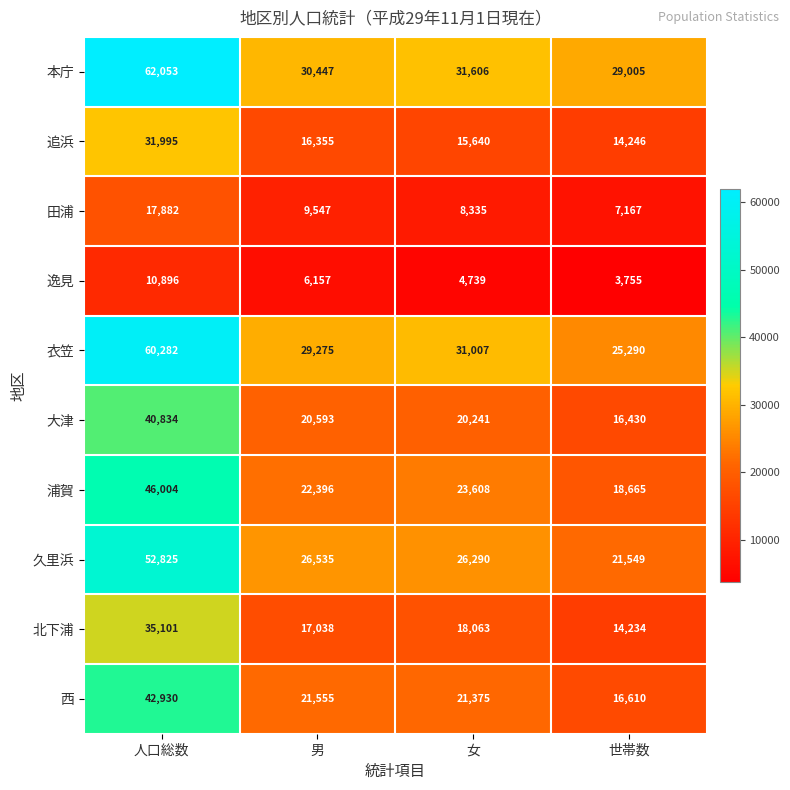

Rank the series at 世帯数 from highest to lowest value.

本庁, 衣笠, 久里浜, 浦賀, 西, 大津, 追浜, 北下浦, 田浦, 逸見